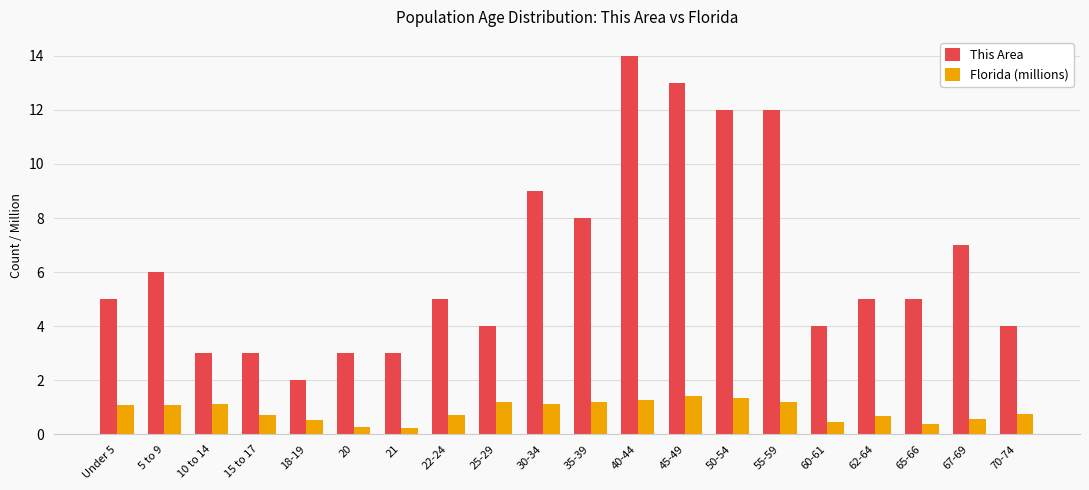

Which category has the highest value across all series?

40-44